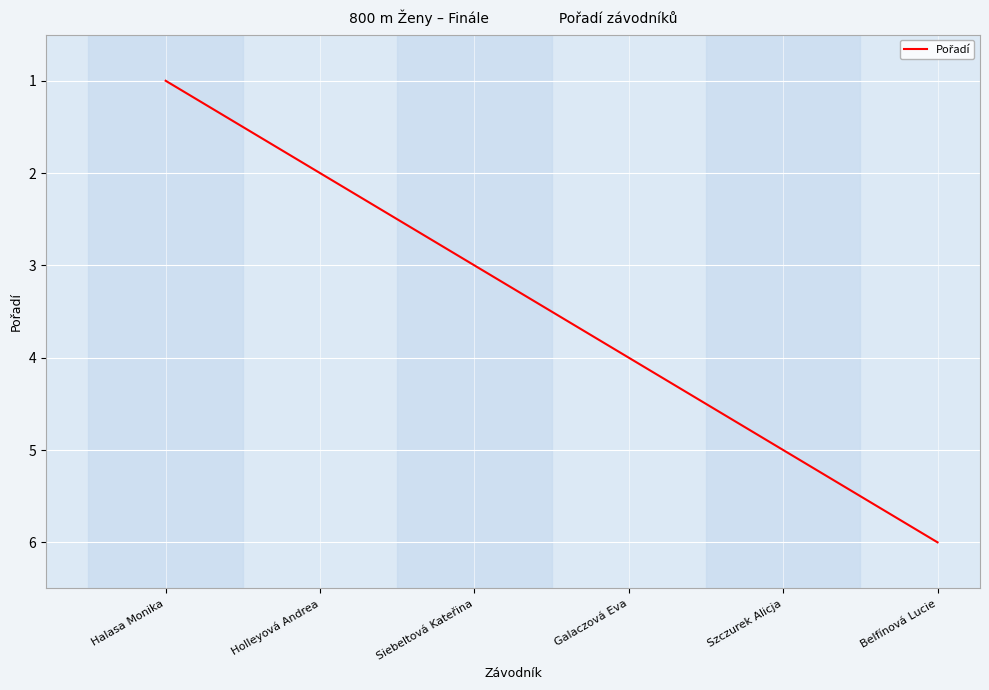

What value does the data have at Holleyová Andrea?

2